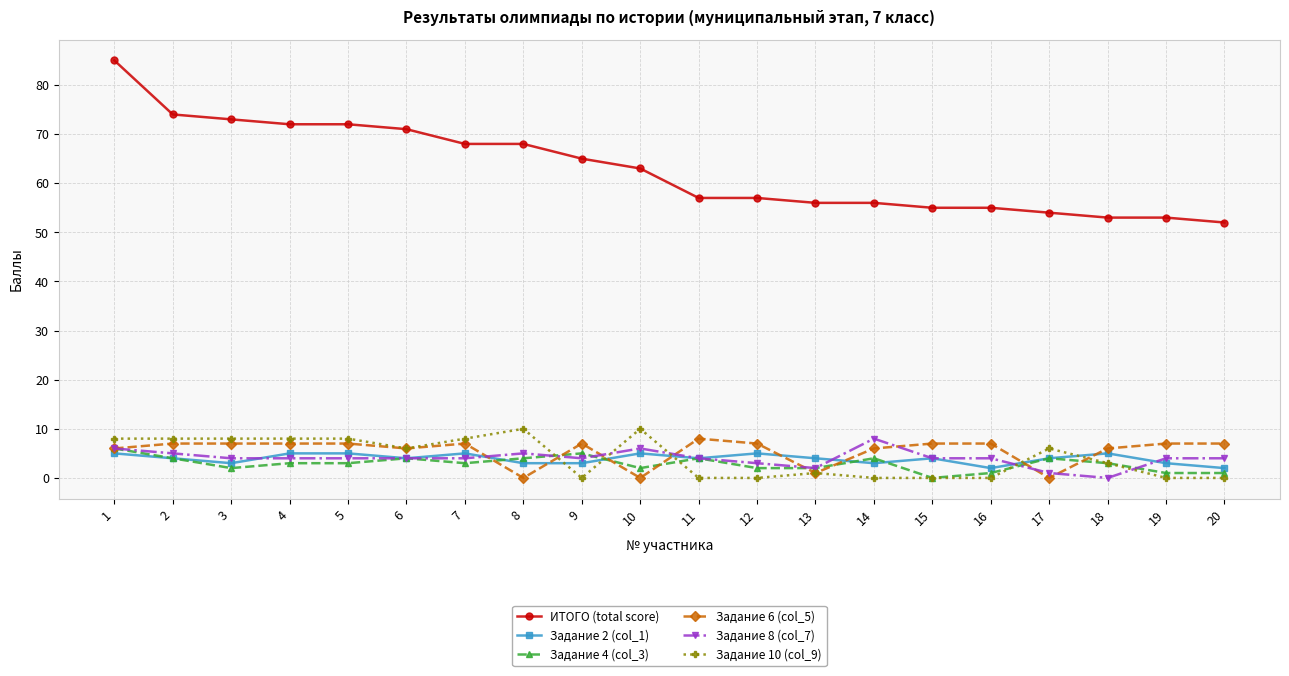

Reading left to right, what are all the values shown in this chart?

ИТОГО (total score): 1=85	2=74	3=73	4=72	5=72	6=71	7=68	8=68	9=65	10=63	11=57	12=57	13=56	14=56	15=55	16=55	17=54	18=53	19=53	20=52
Задание 2 (col_1): 1=5	2=4	3=3	4=5	5=5	6=4	7=5	8=3	9=3	10=5	11=4	12=5	13=4	14=3	15=4	16=2	17=4	18=5	19=3	20=2
Задание 4 (col_3): 1=6	2=4	3=2	4=3	5=3	6=4	7=3	8=4	9=5	10=2	11=4	12=2	13=2	14=4	15=0	16=1	17=4	18=3	19=1	20=1
Задание 6 (col_5): 1=6	2=7	3=7	4=7	5=7	6=6	7=7	8=0	9=7	10=0	11=8	12=7	13=1	14=6	15=7	16=7	17=0	18=6	19=7	20=7
Задание 8 (col_7): 1=6	2=5	3=4	4=4	5=4	6=4	7=4	8=5	9=4	10=6	11=4	12=3	13=2	14=8	15=4	16=4	17=1	18=0	19=4	20=4
Задание 10 (col_9): 1=8	2=8	3=8	4=8	5=8	6=6	7=8	8=10	9=0	10=10	11=0	12=0	13=1	14=0	15=0	16=0	17=6	18=3	19=0	20=0